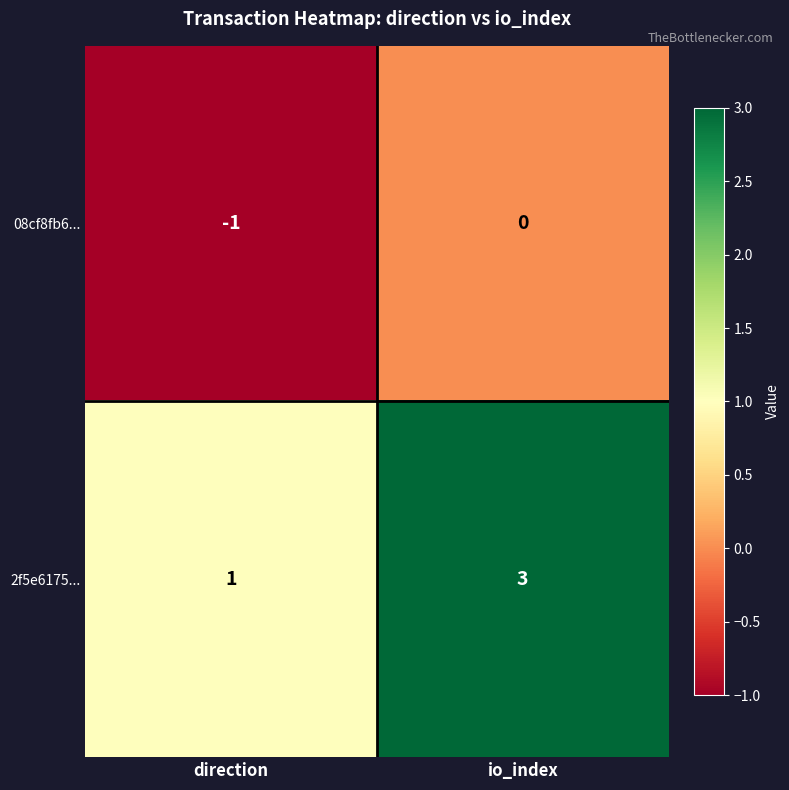

What is the sum of the 2f5e6175... values at io_index and direction?

4